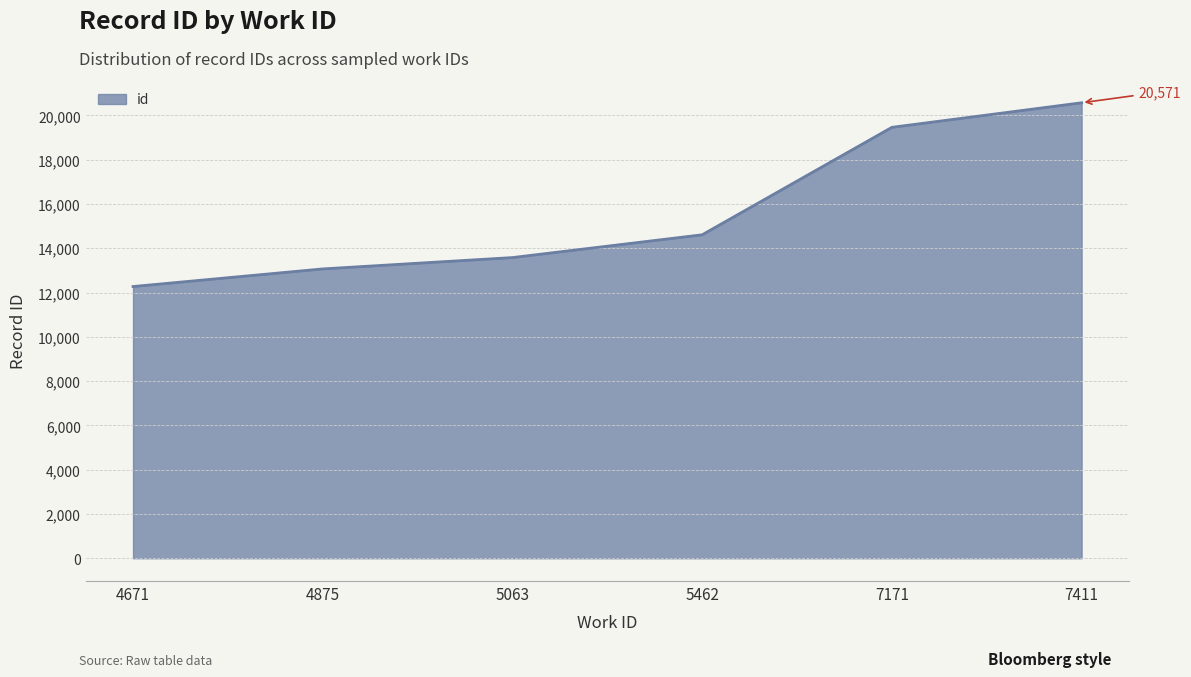

Reading left to right, extract all data points from this chart.

4671=12272	4875=13068	5063=13580	5462=14609	7171=19462	7411=20571